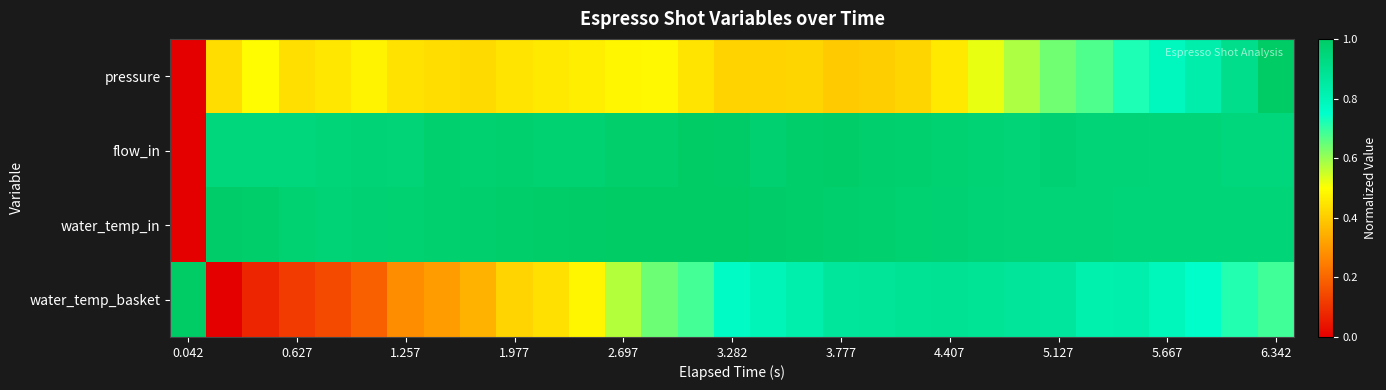

Which series has the widest spread of values?

pressure